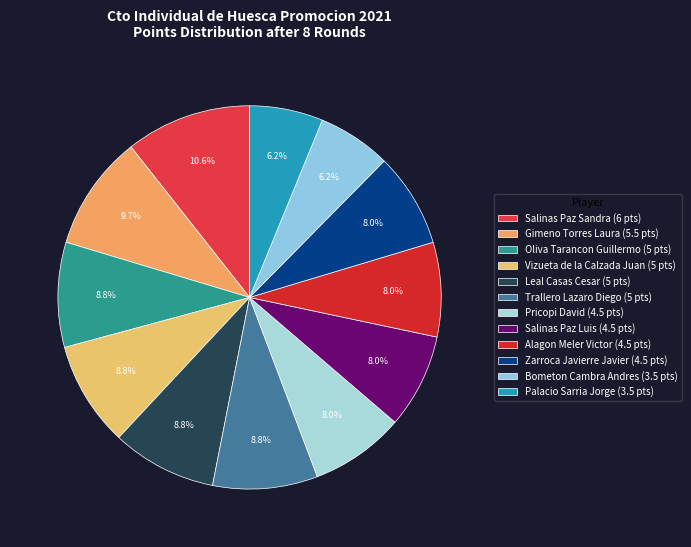

Between Salinas Paz Luis and Palacio Sarria Jorge, which is larger?

Salinas Paz Luis